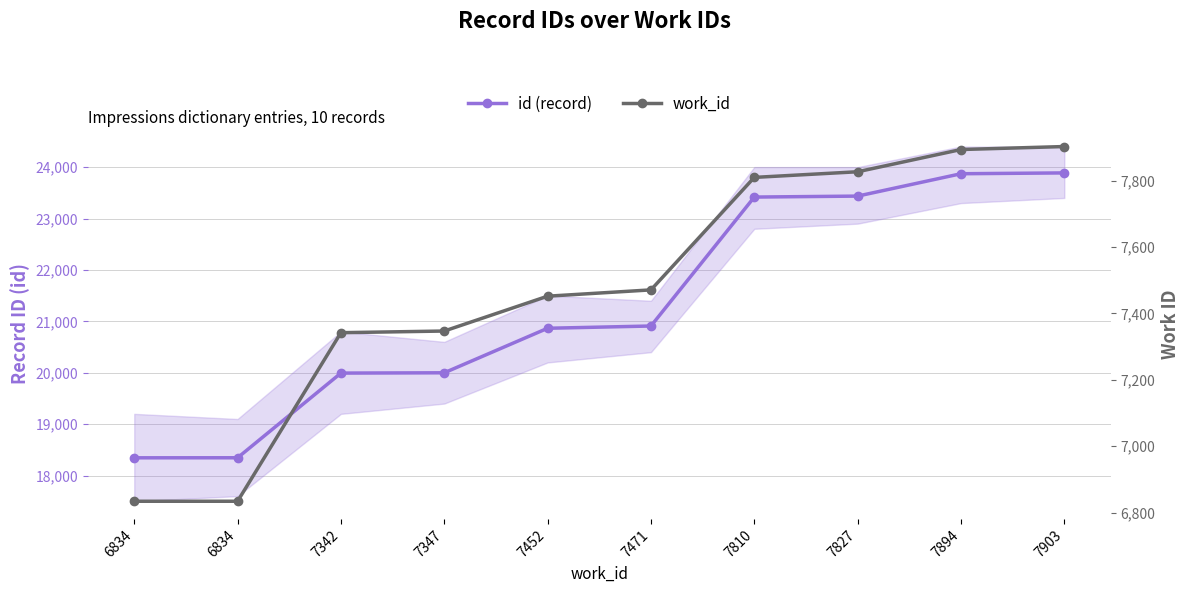

Where is id (record) nearest to the value 21116?

7471